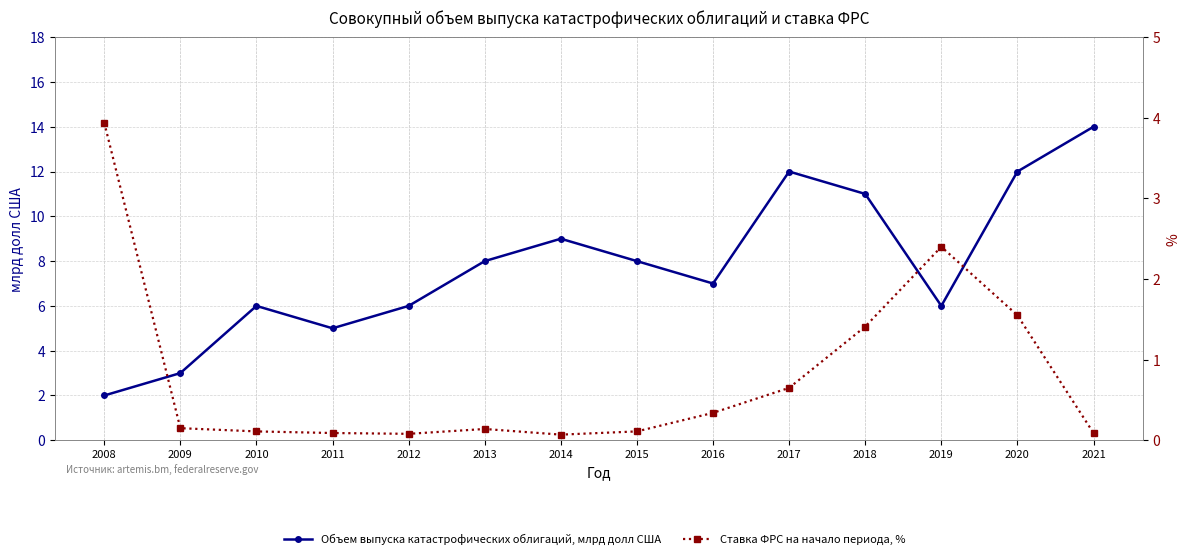

The Объем выпуска катастрофических облигаций, млрд долл США series shows 5.0 at 2011. True or false?

True